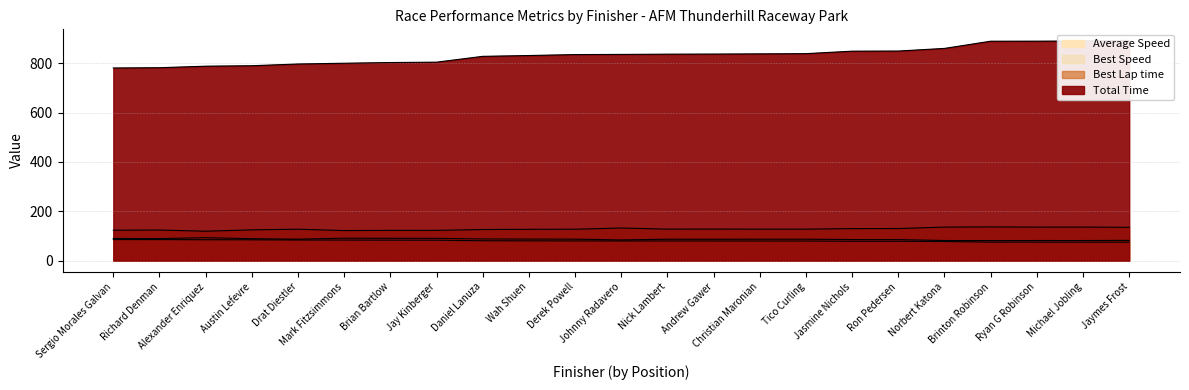

What is the sum of the Total Time values at Tico Curling and Michael Jobling?

1729.0